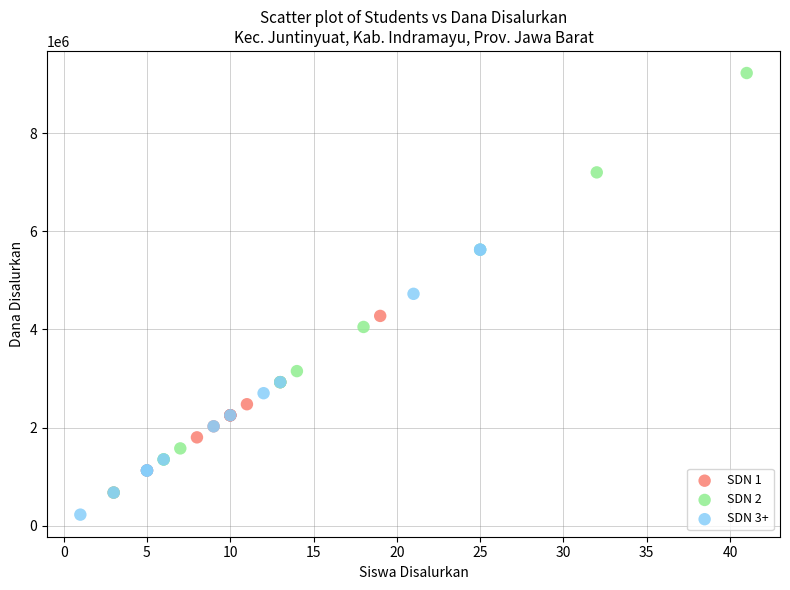

Which series has the widest spread of Y values?

SDN 2